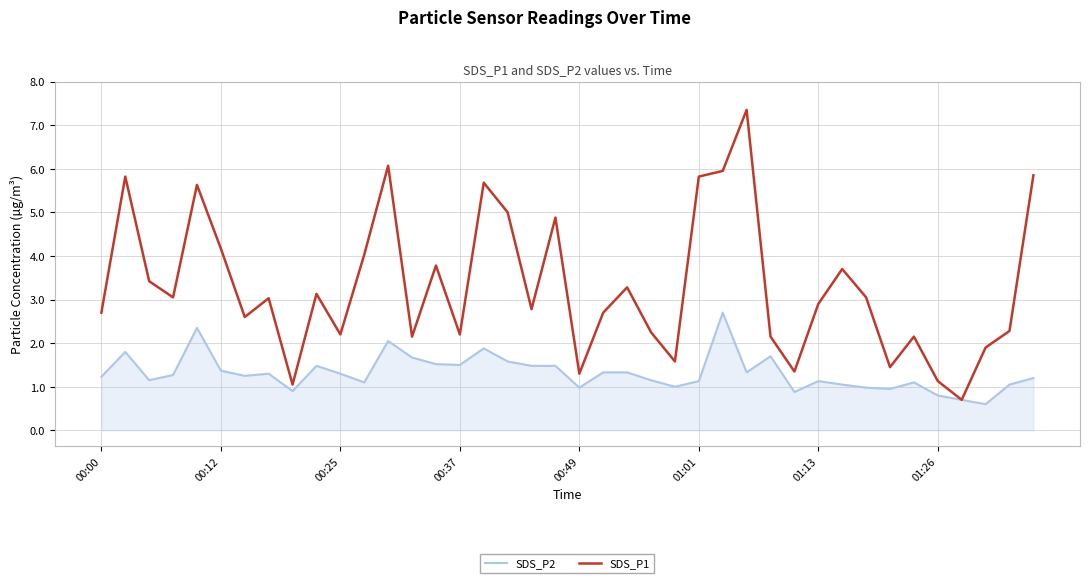

True or false: SDS_P2 has more than 0 points higher than both neighbors.

True